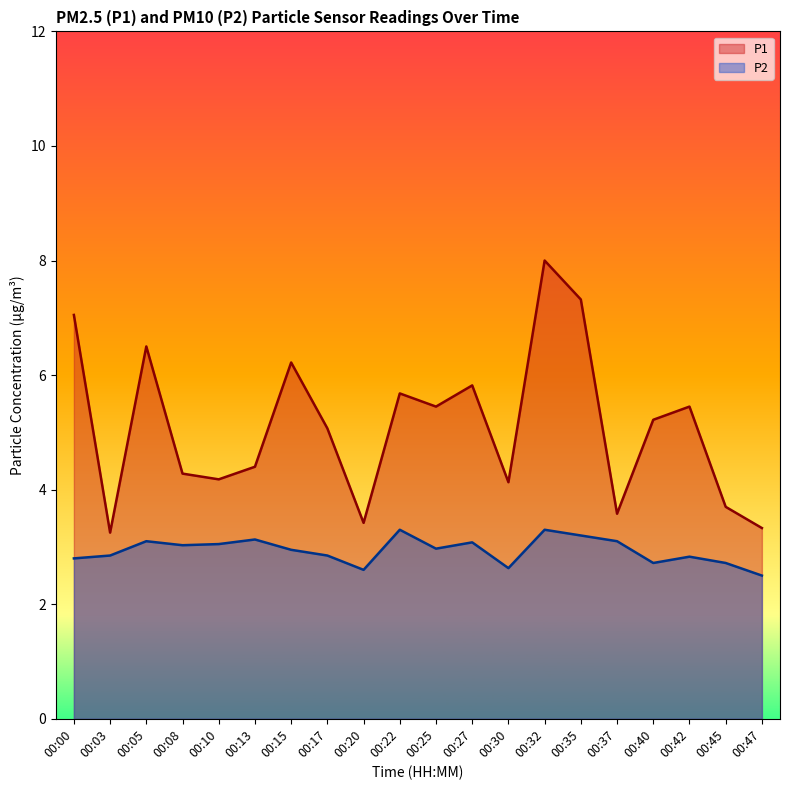

Does the chart display data point markers on the line(s)?

No